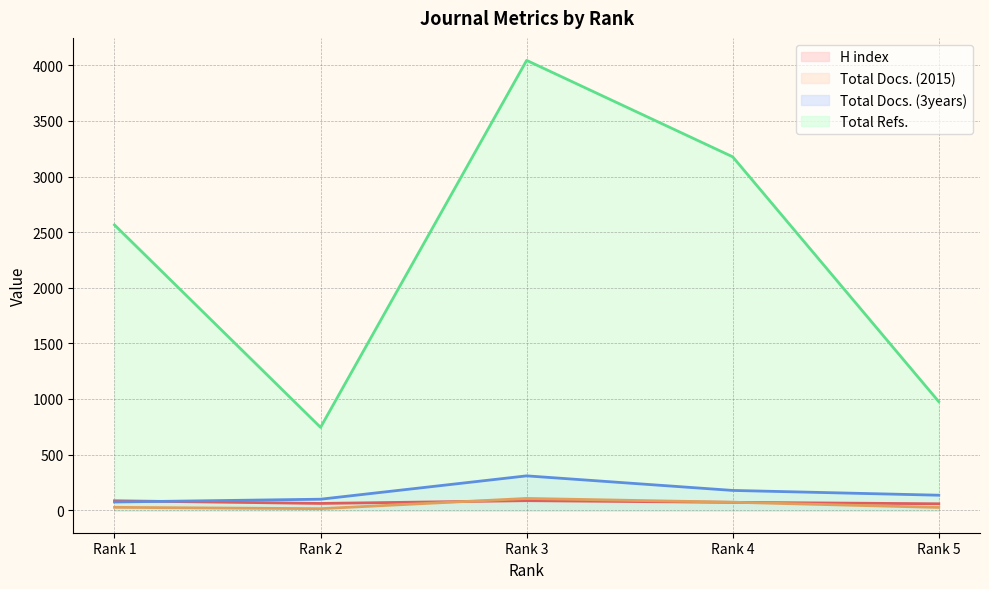

Which series has the largest range (max minus min)?

Total Refs.